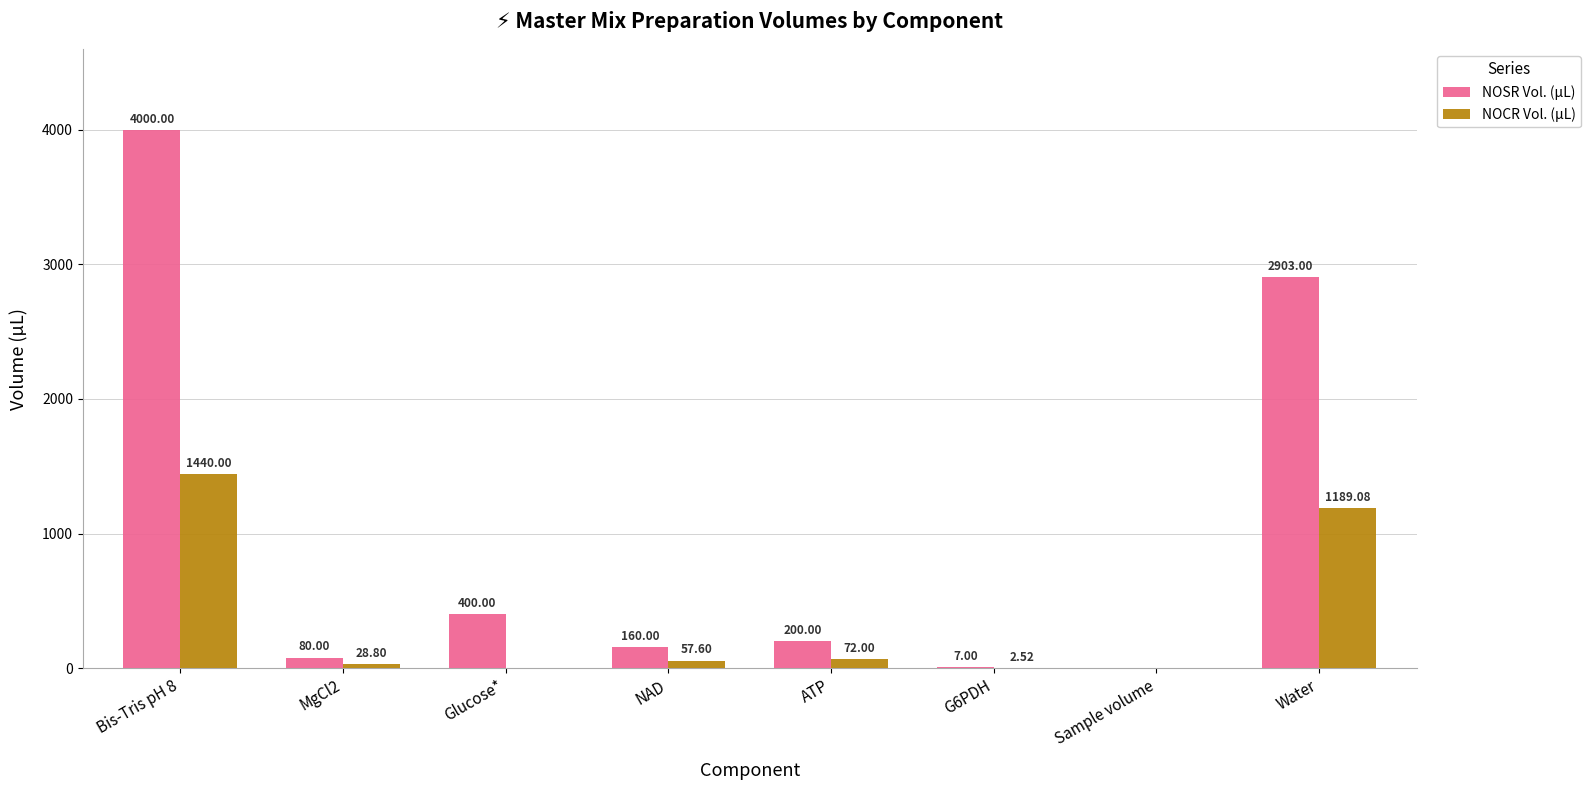

How many categories are shown in the chart?

8